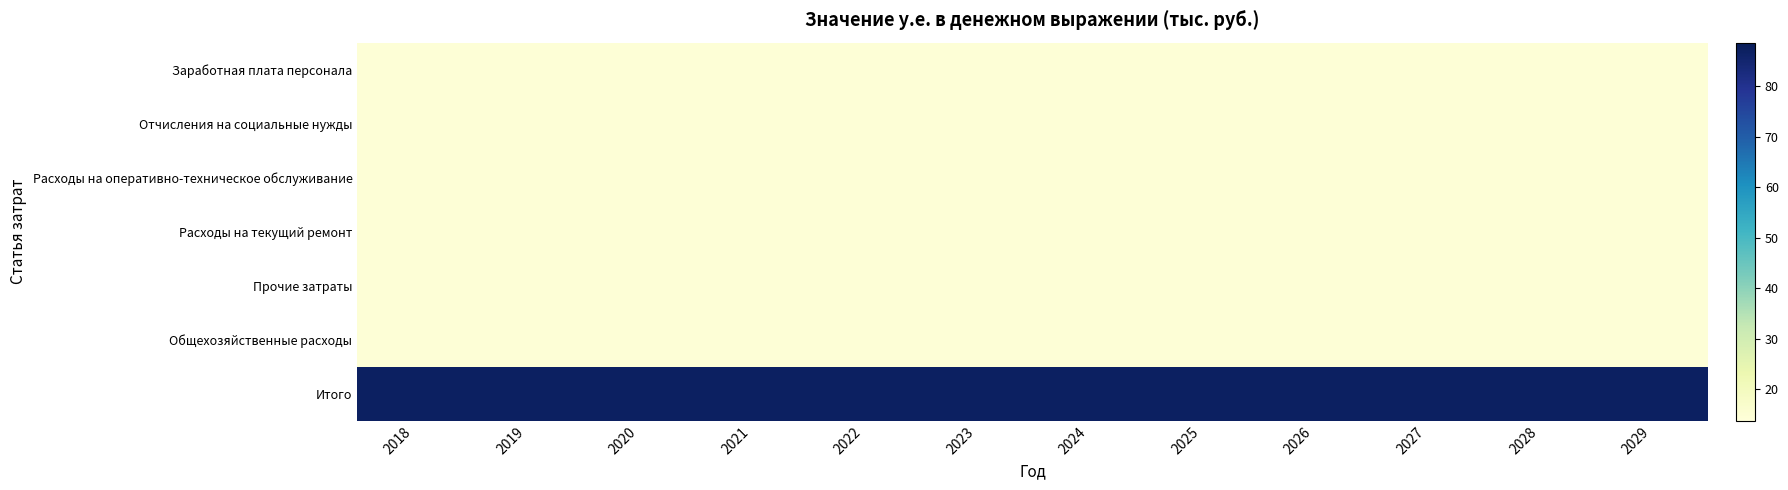

Between 2018 and 2025, which series saw the biggest shift?

Заработная плата персонала